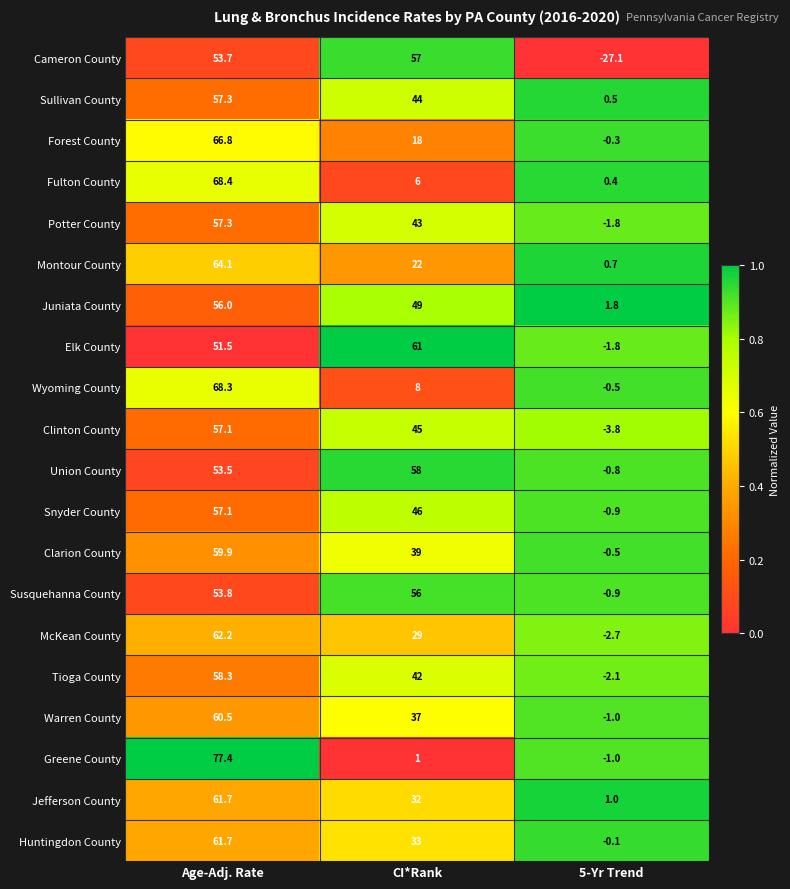

At which category is the sum across all series the highest?

Age-Adj. Rate